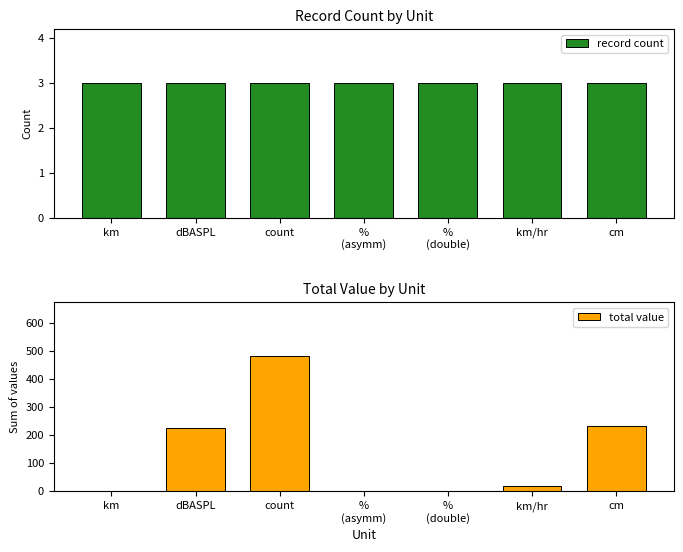

Reading left to right, list all the values displayed in this chart.

record count: km=3.0	dBASPL=3.0	count=3.0	%
(asymm)=3.0	%
(double)=3.0	km/hr=3.0	cm=3.0
total value: km=0.3	dBASPL=225.0	count=480.0	%
(asymm)=0.0	%
(double)=0.8	km/hr=16.2	cm=233.0